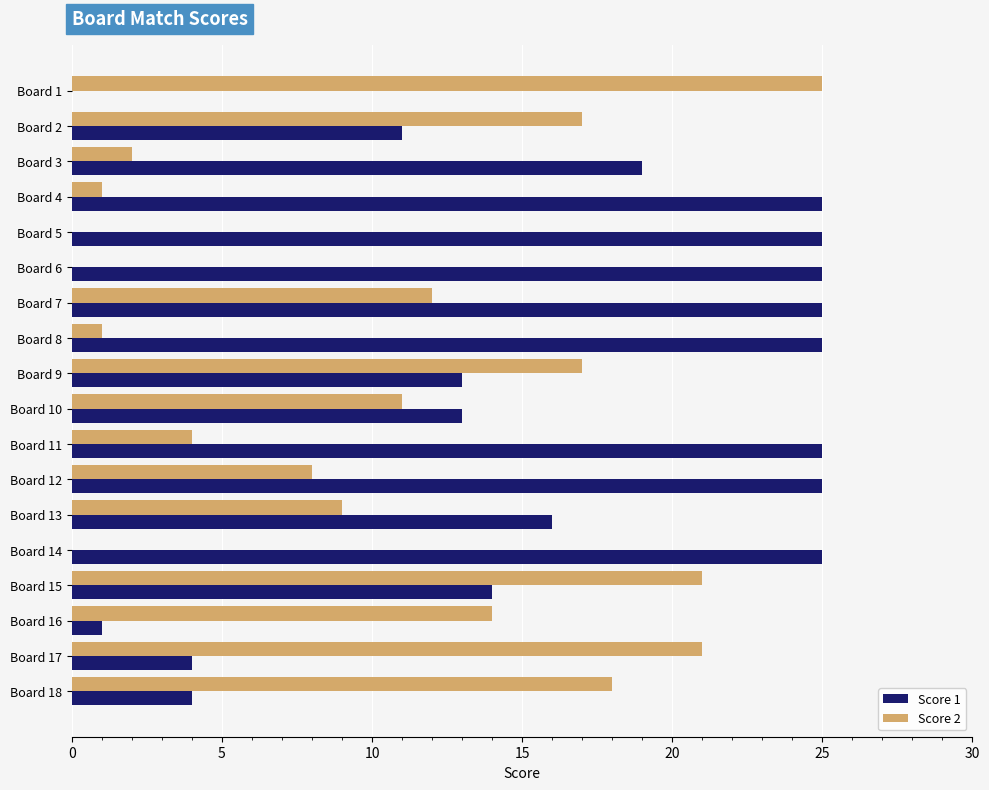

Which series changed the most between Board 13 and Board 15?

Score 2